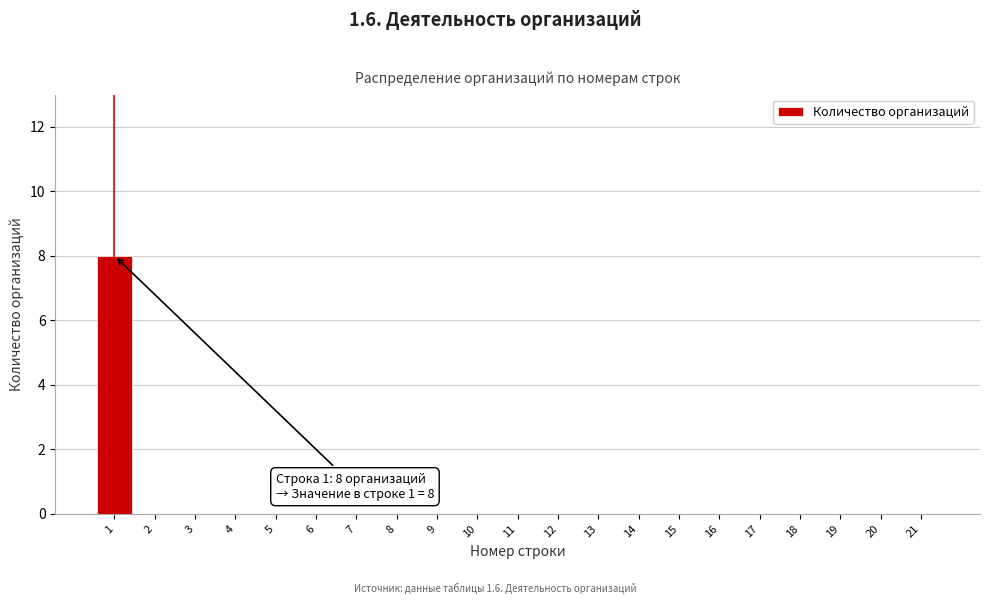

Reading left to right, transcribe all the data shown in this chart.

1=8	2=0	3=0	4=0	5=0	6=0	7=0	8=0	9=0	10=0	11=0	12=0	13=0	14=0	15=0	16=0	17=0	18=0	19=0	20=0	21=0